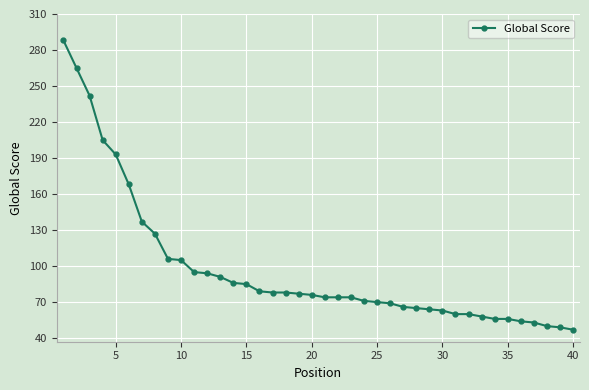

What is the value of the 37th point from the left?

53